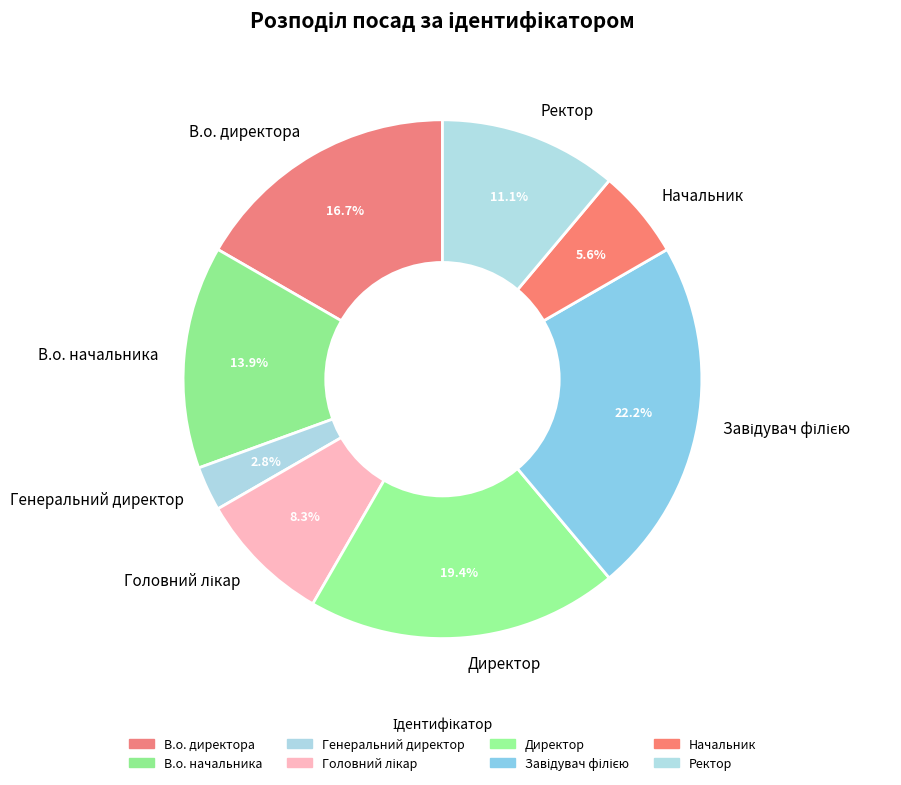

The Генеральний директор slice represents 13% of the pie. True or false?

False